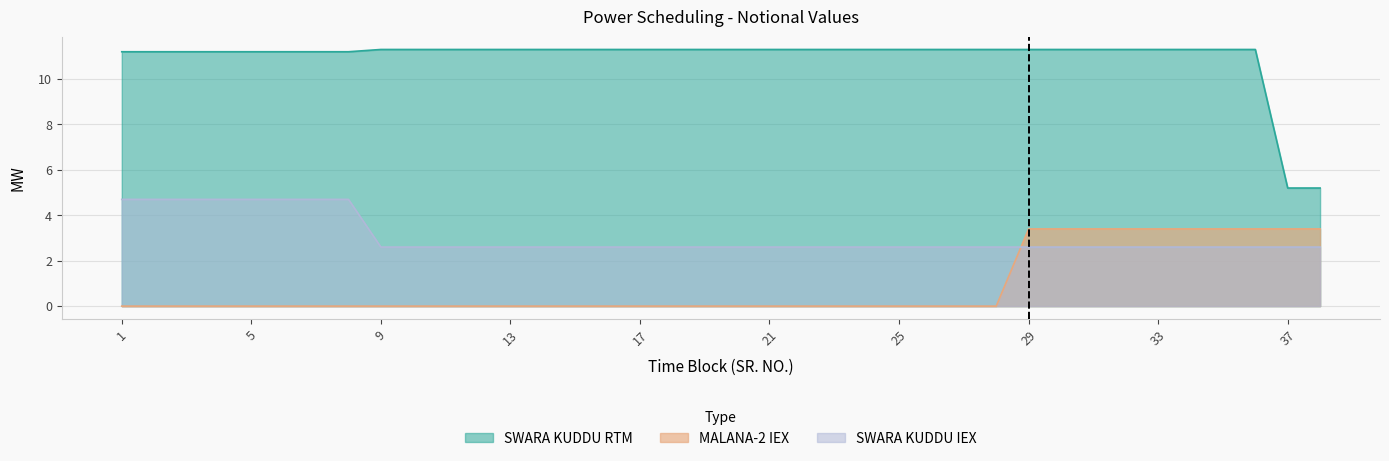

Reading left to right, transcribe all the data shown in this chart.

MALANA-2 IEX: 1=0.0	2=0.0	3=0.0	4=0.0	5=0.0	6=0.0	7=0.0	8=0.0	9=0.0	10=0.0	11=0.0	12=0.0	13=0.0	14=0.0	15=0.0	16=0.0	17=0.0	18=0.0	19=0.0	20=0.0	21=0.0	22=0.0	23=0.0	24=0.0	25=0.0	26=0.0	27=0.0	28=0.0	29=3.4	30=3.4	31=3.4	32=3.4	33=3.4	34=3.4	35=3.4	36=3.4	37=3.4	38=3.4
SWARA KUDDU IEX: 1=4.7	2=4.7	3=4.7	4=4.7	5=4.7	6=4.7	7=4.7	8=4.7	9=2.6	10=2.6	11=2.6	12=2.6	13=2.6	14=2.6	15=2.6	16=2.6	17=2.6	18=2.6	19=2.6	20=2.6	21=2.6	22=2.6	23=2.6	24=2.6	25=2.6	26=2.6	27=2.6	28=2.6	29=2.6	30=2.6	31=2.6	32=2.6	33=2.6	34=2.6	35=2.6	36=2.6	37=2.6	38=2.6